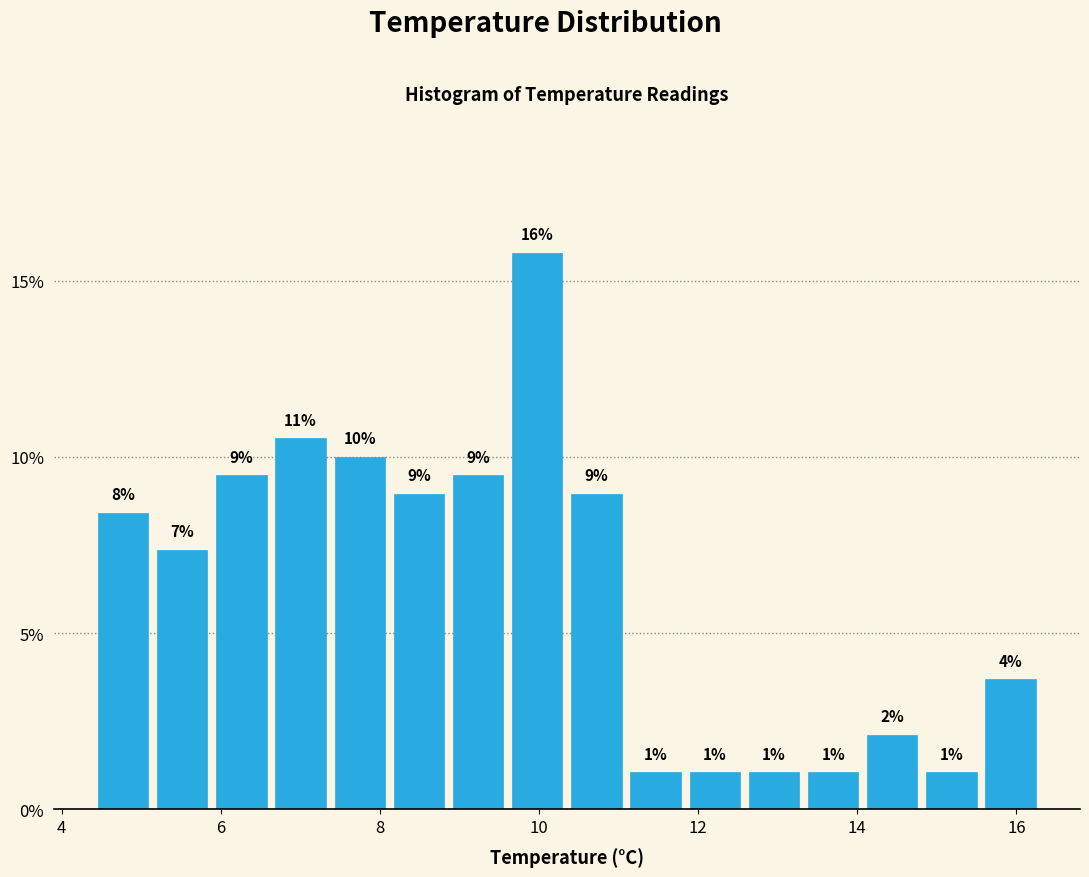

Around what value on the x-axis is the tallest bar? Give the approximate position of its centre, as read against the axis.

10.0